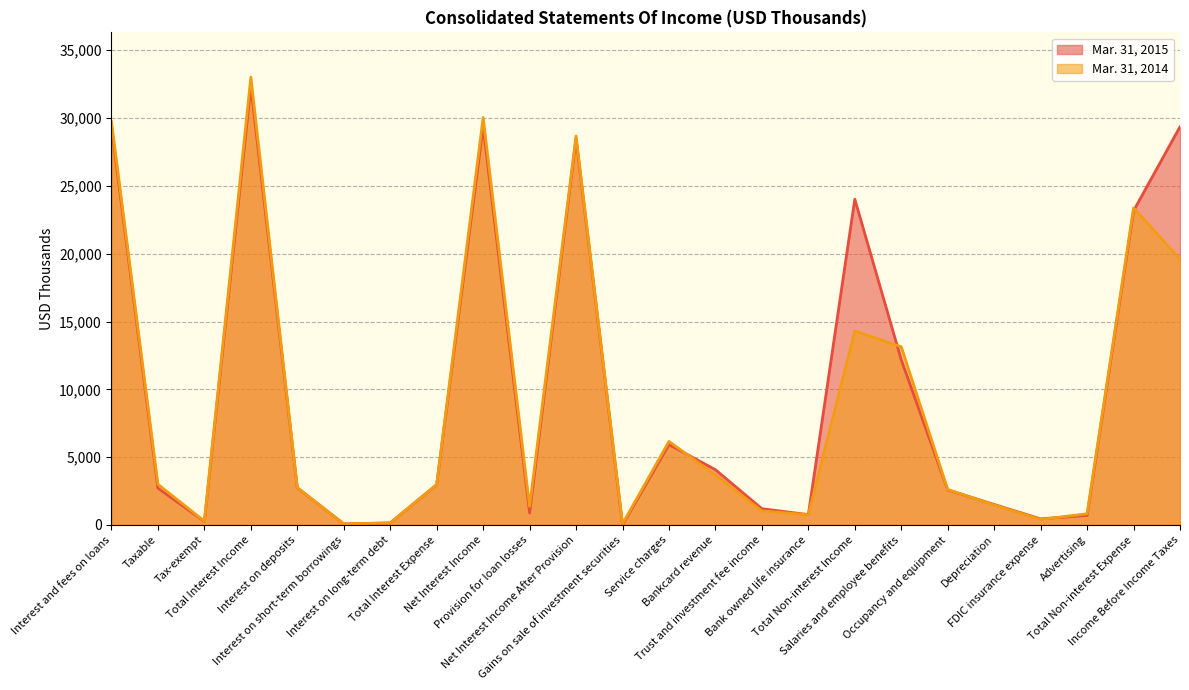

Between Occupancy and equipment and Bankcard revenue, which is larger?

Bankcard revenue